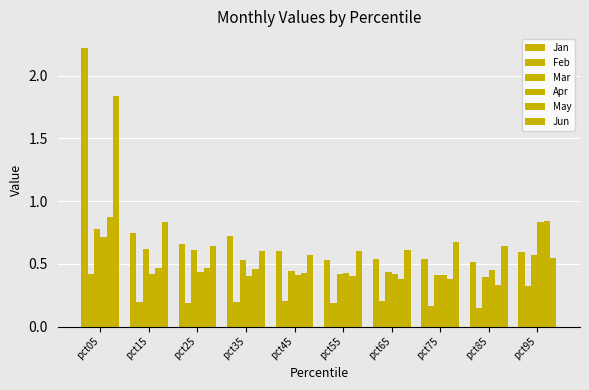

How many bars are there in each group?

6